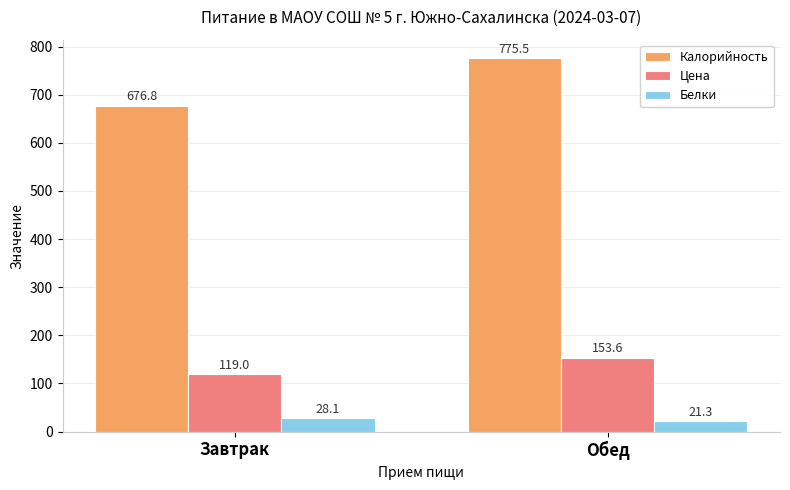

What is the maximum value shown in the chart?

775.5